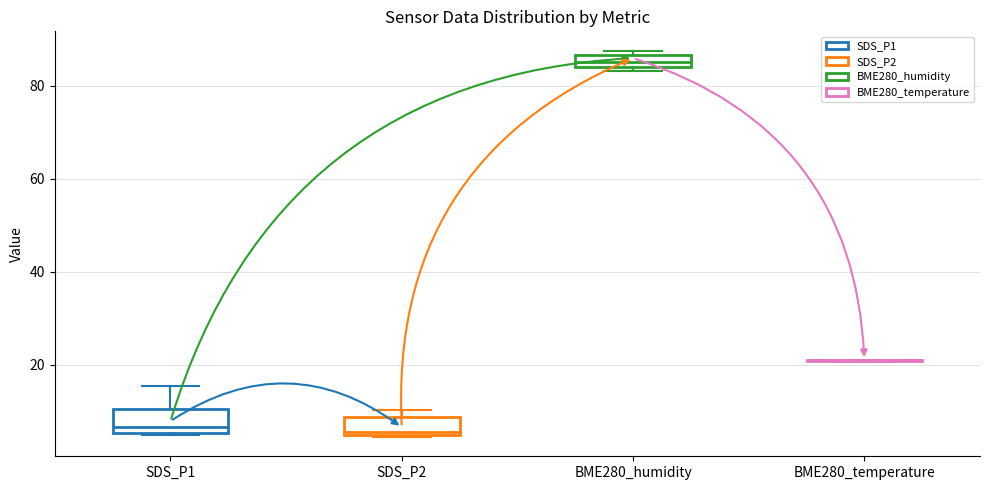

Where is the upper edge of the box for SDS_P2 on the y-axis? The values are not printed on the chart, so give them approximately, as read against the axis.

8